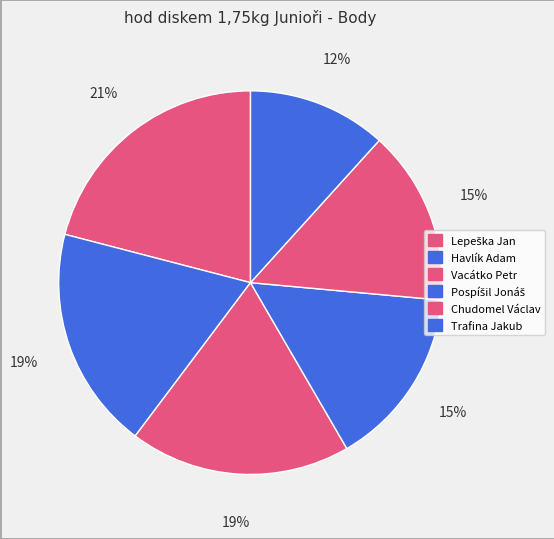

Rank the categories by value from lowest to highest.

Trafina Jakub, Chudomel Václav, Pospíšil Jonáš, Vacátko Petr, Havlík Adam, Lepeška Jan